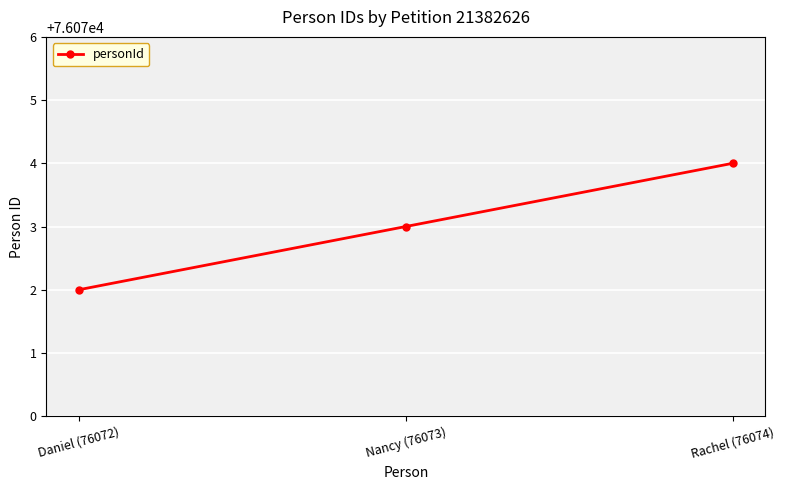

At which category does the chart reach its peak across all series?

Rachel (76074)